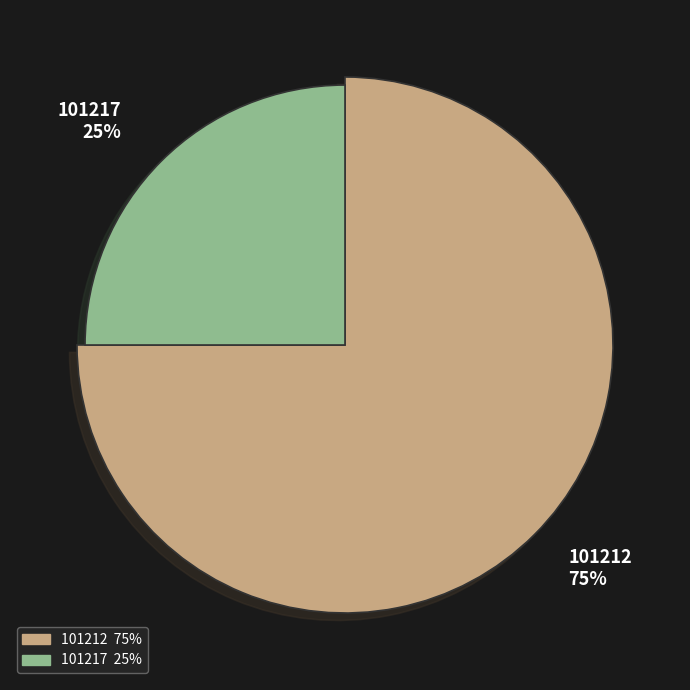

How much of the chart is everything except 101212?

25.0%